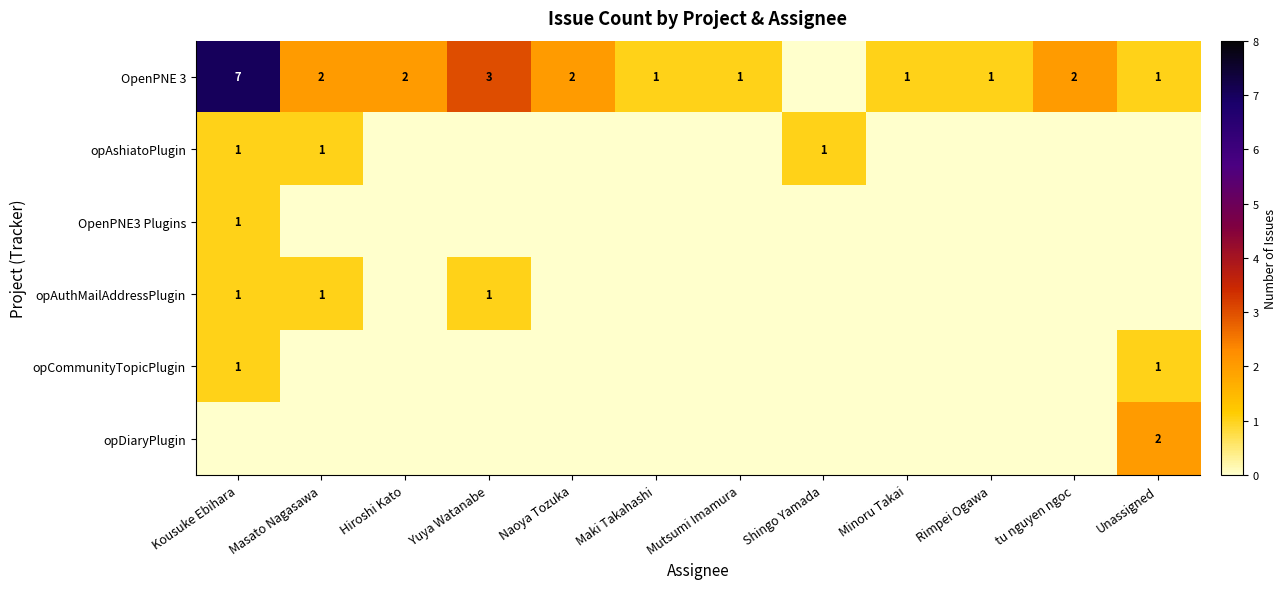

The OpenPNE 3 series shows 2 at Maki Takahashi. True or false?

False